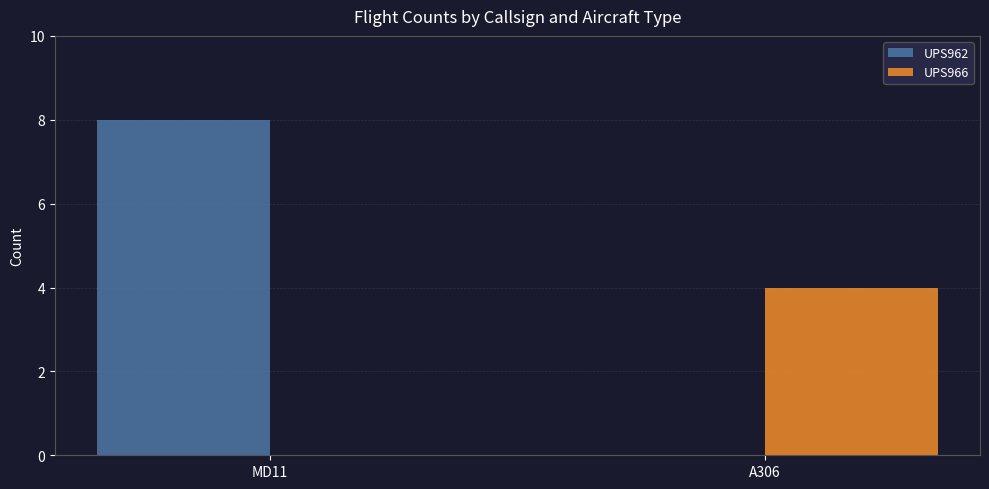

What is the total value across all series at A306?

4